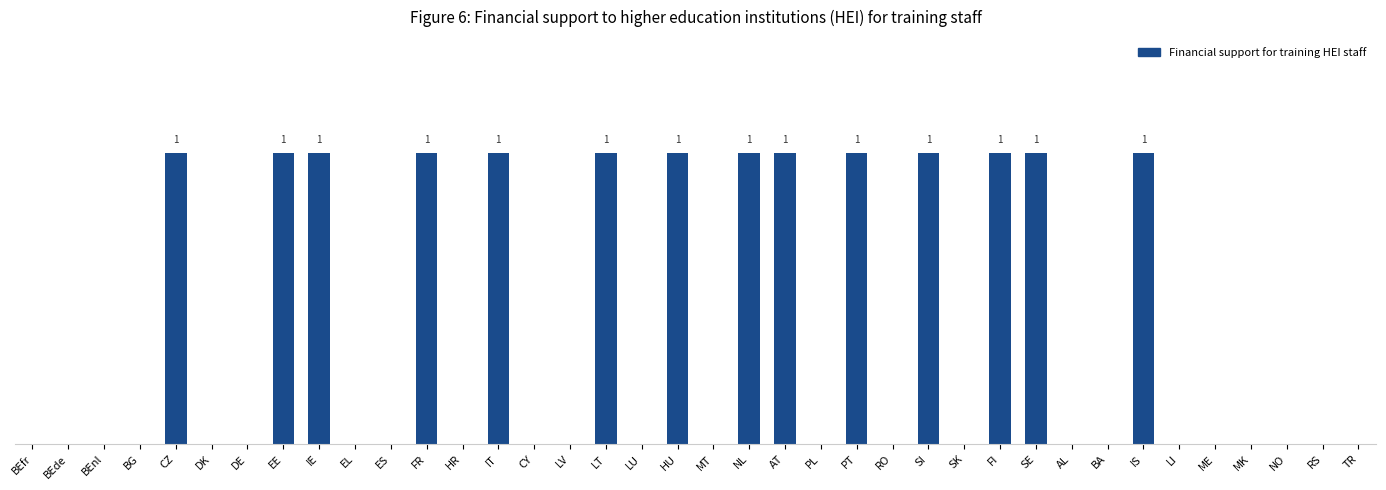

How many bars are there in total?

38